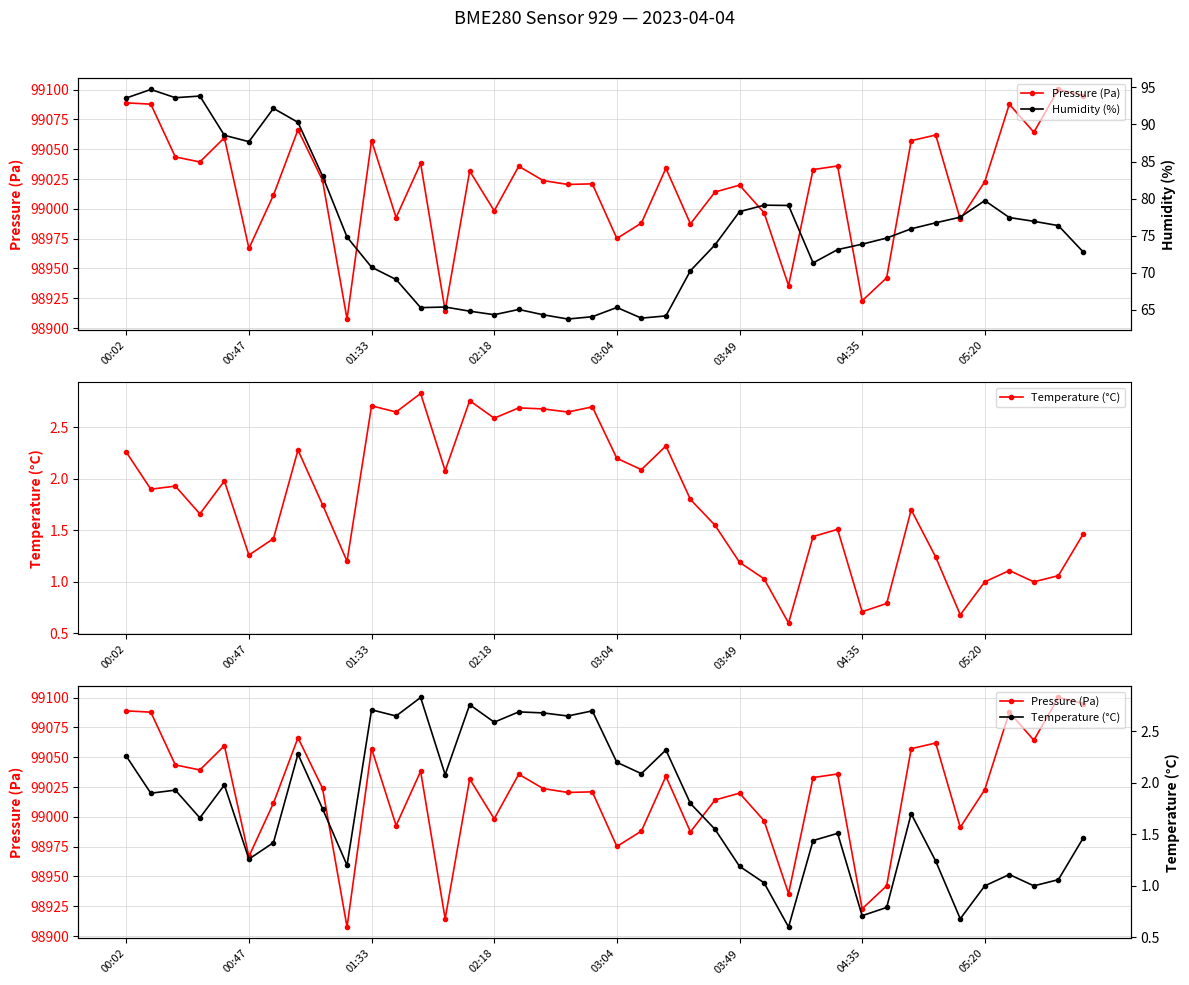

How many data points in Temperature (°C) are less than 1?

4